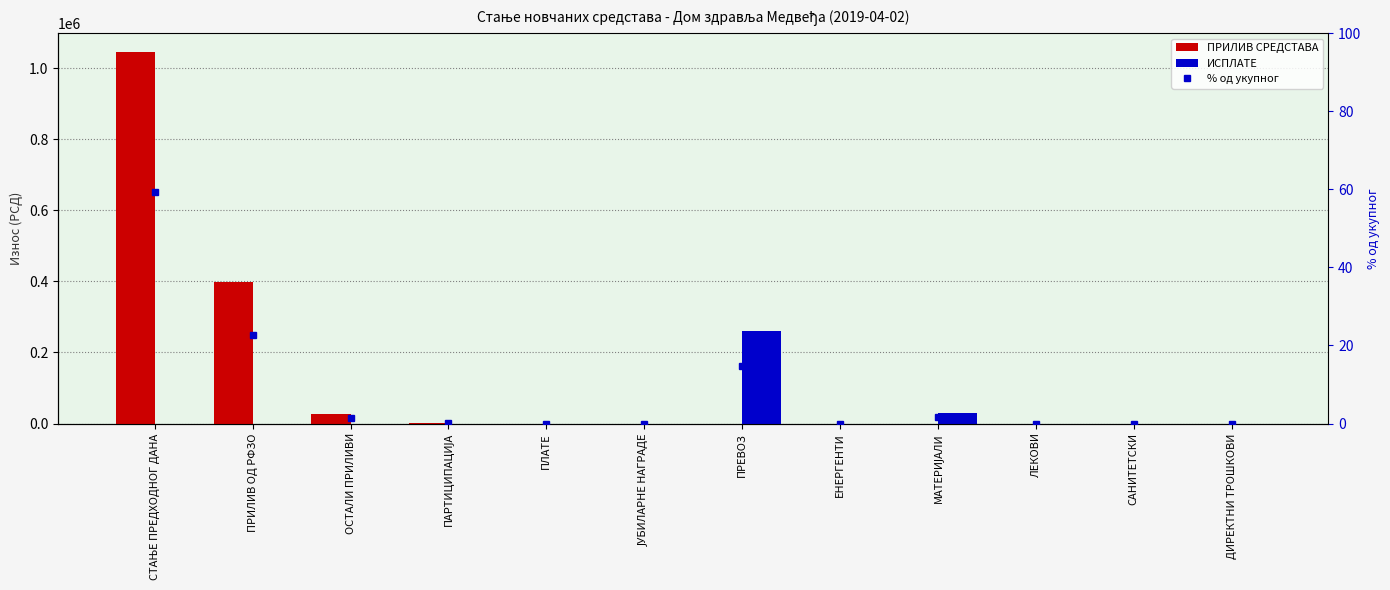

Which has a higher value, ЛЕКОВИ or ЕНЕРГЕНТИ?

ЛЕКОВИ